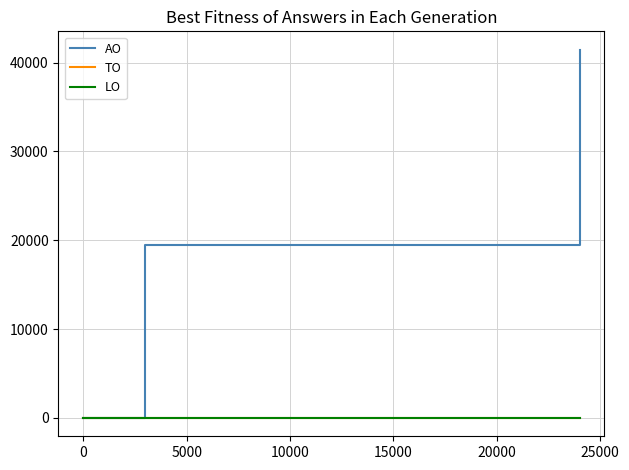

Does the chart display data point markers on the line(s)?

No